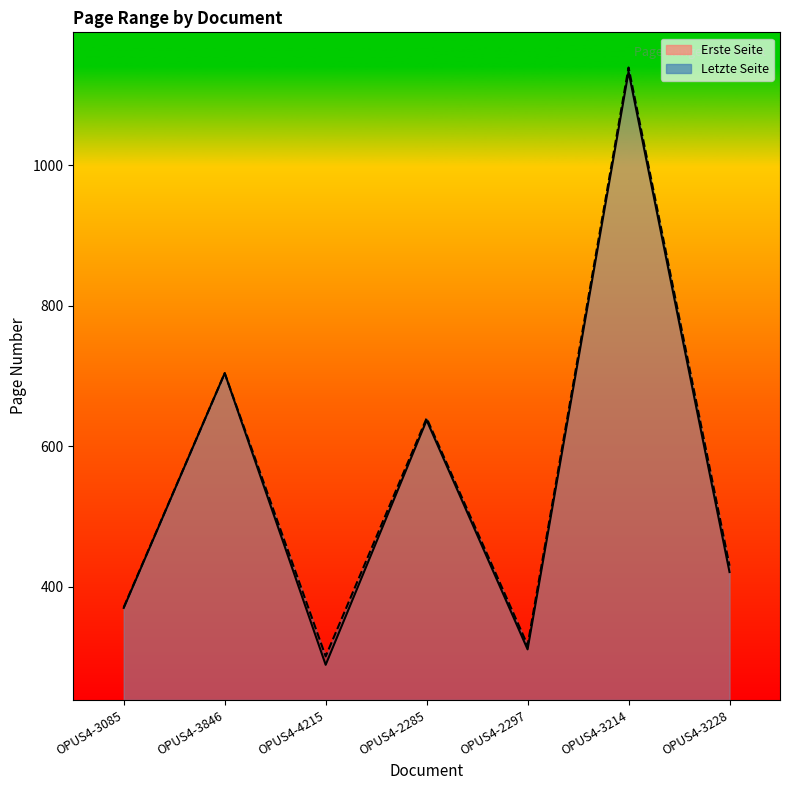

What is the label of the 1st point from the left?

OPUS4-3085